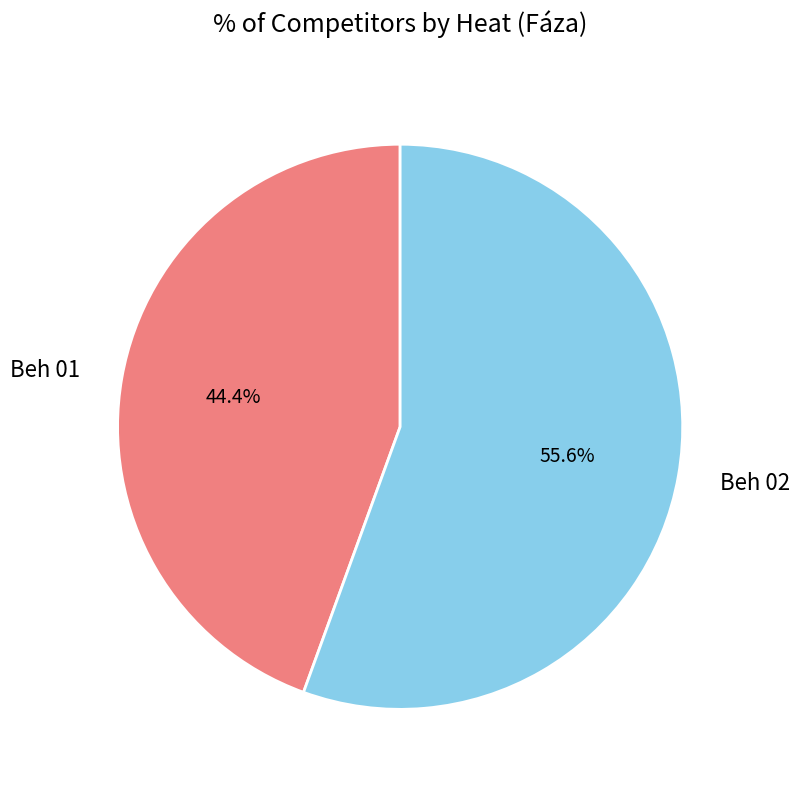

How many segments does this pie chart have?

2